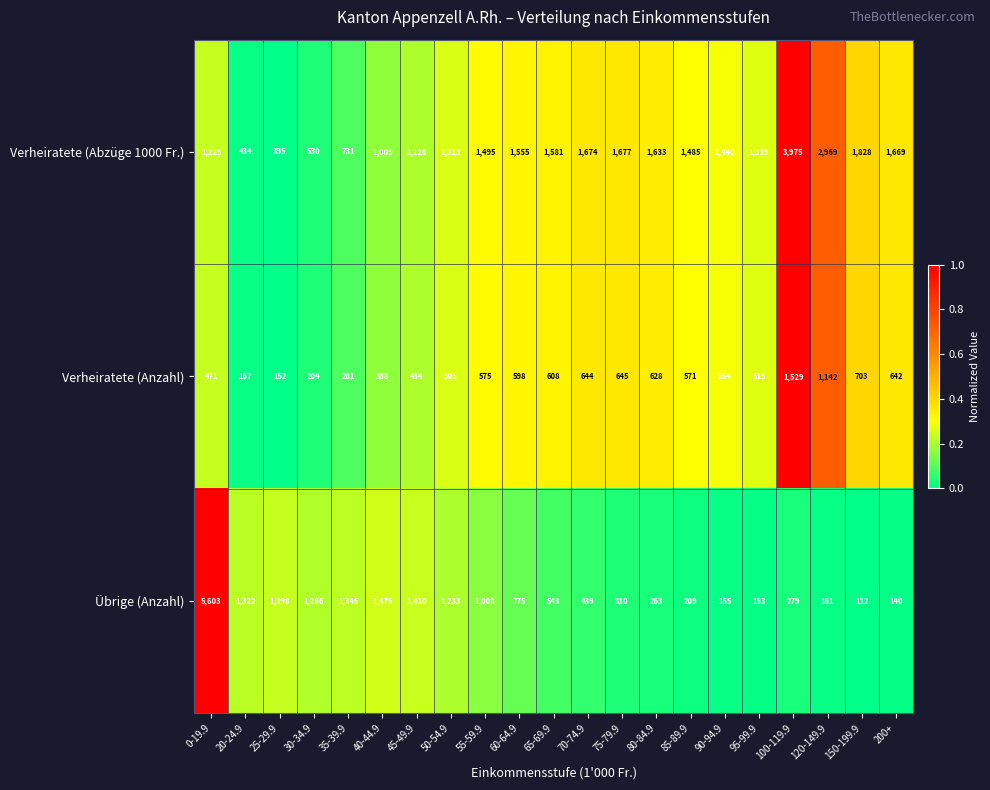

Where does the Verheiratete (Abzüge 1000 Fr.) series first go above 1485?

55-59.9